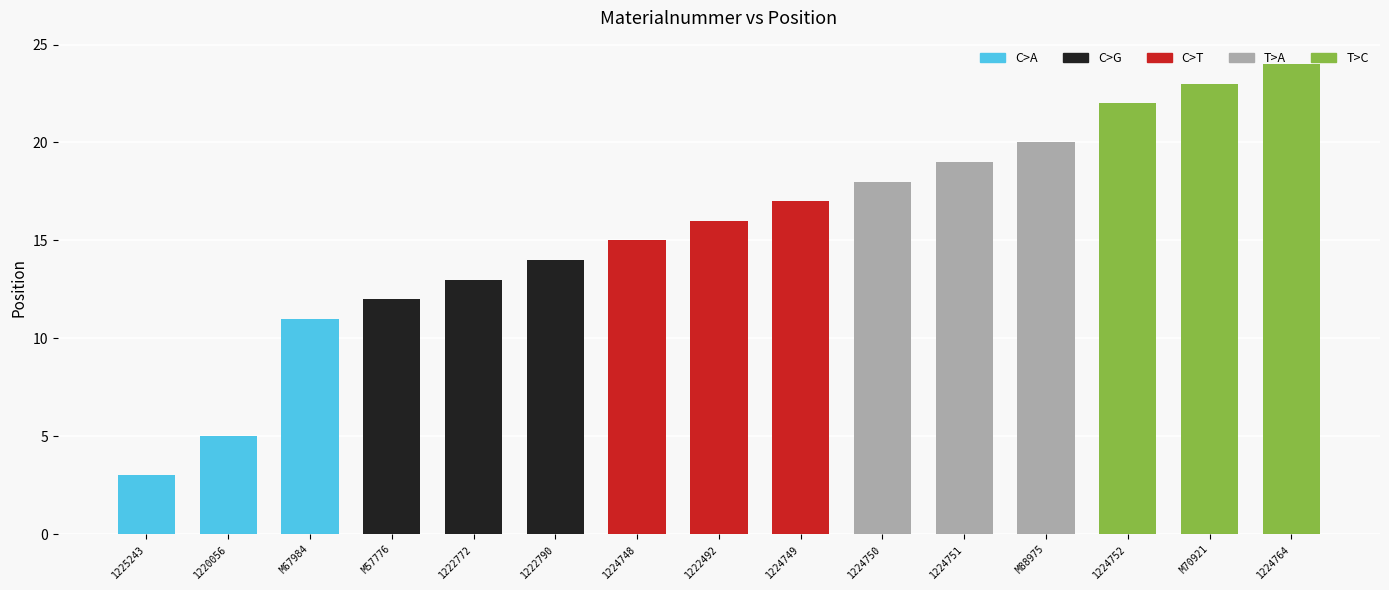

Does the chart contain stacked bars?

No